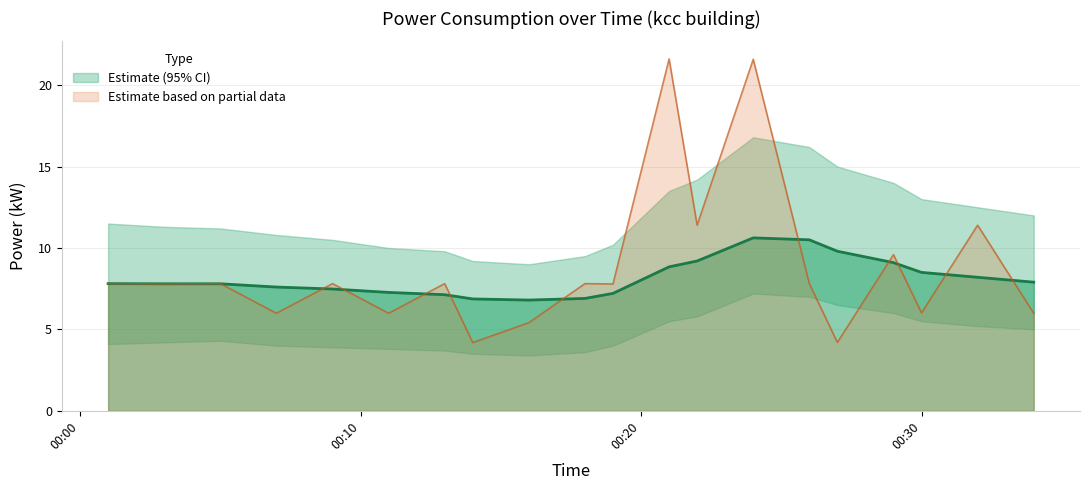

What is the lowest value of the Estimate based on partial data series?

4.2